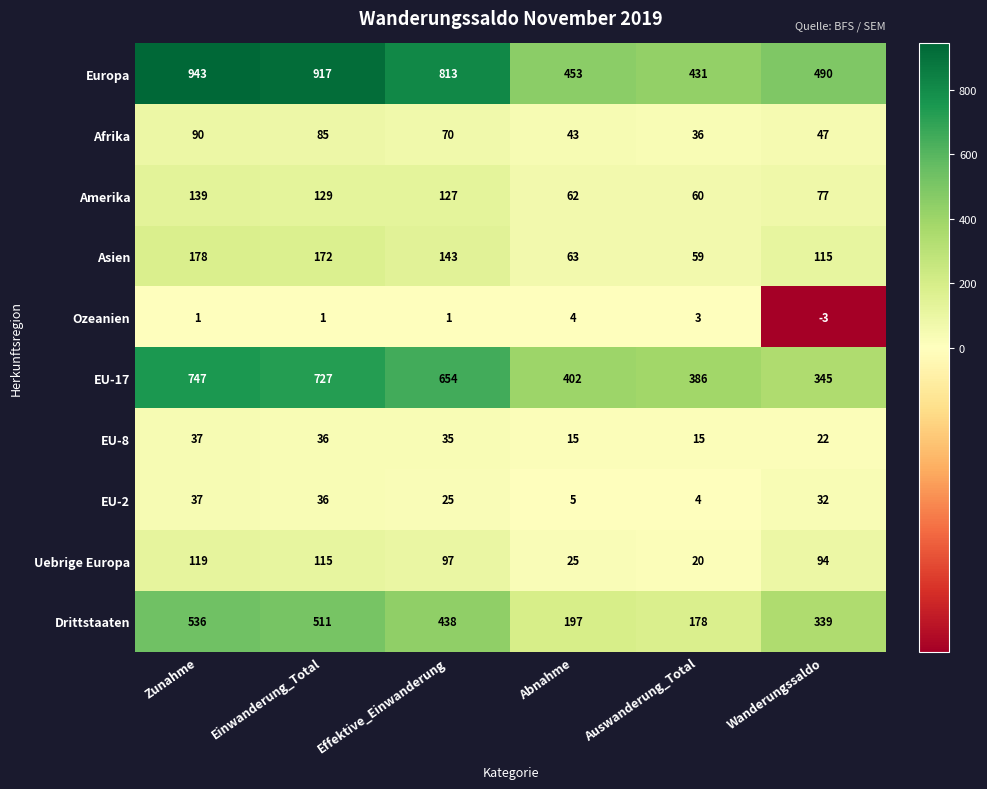

Rank the series at Auswanderung_Total from lowest to highest value.

Ozeanien, EU-2, EU-8, Uebrige Europa, Afrika, Asien, Amerika, Drittstaaten, EU-17, Europa